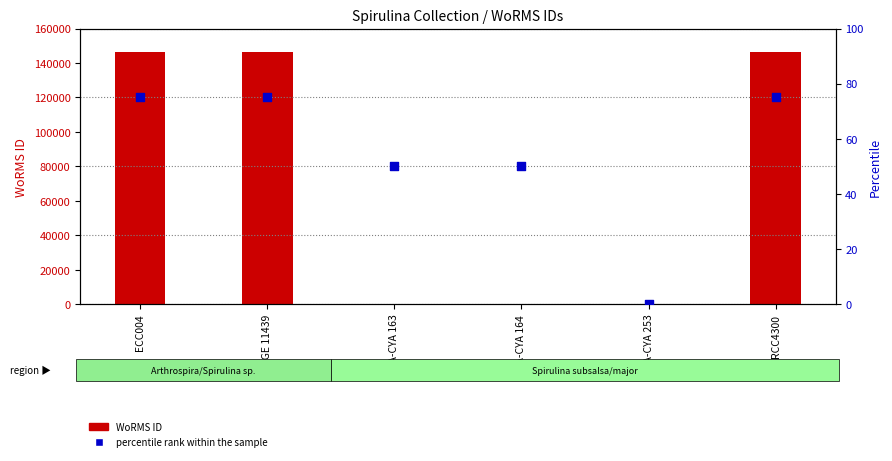

Is the value of percentile rank within the sample at LEGE 11439 greater than the value of WoRMS ID at NIVA-CYA 253?

Yes